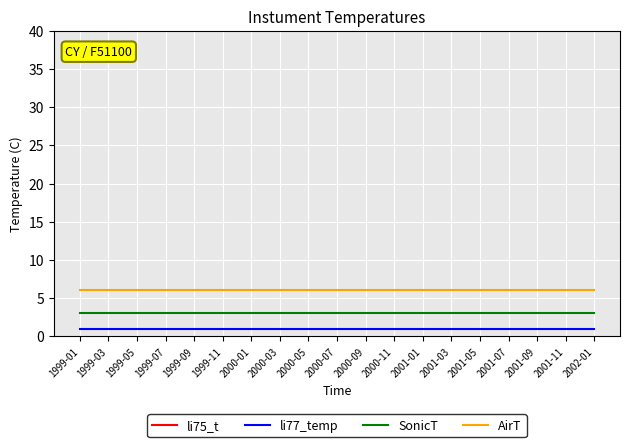

Which has a higher value, 2001-01 or 1999-09?

2001-01